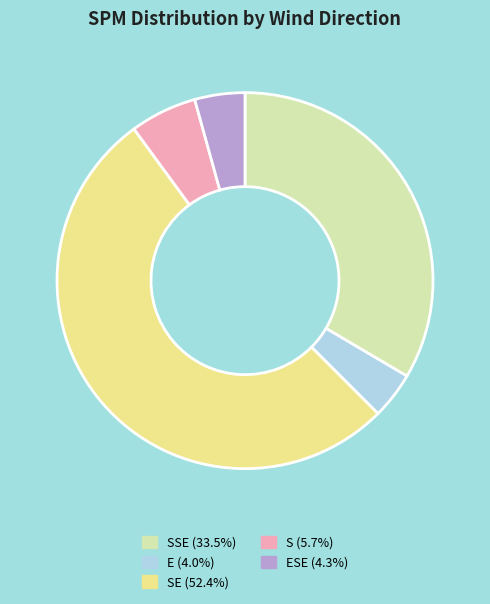

Is there any slice that represents more than half of the pie?

Yes